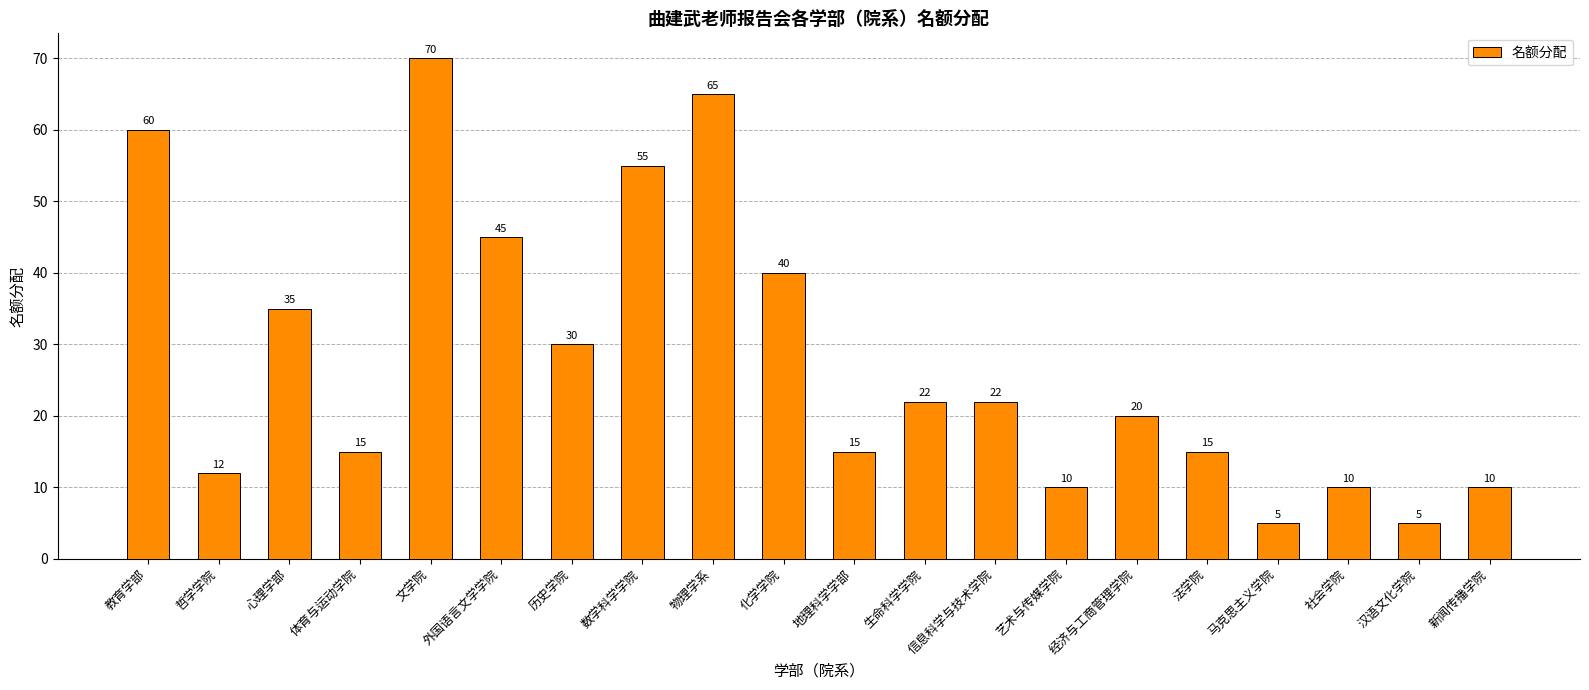

Reading right to left, what are all the values shown in this chart?

新闻传播学院=10	汉语文化学院=5	社会学院=10	马克思主义学院=5	法学院=15	经济与工商管理学院=20	艺术与传媒学院=10	信息科学与技术学院=22	生命科学学院=22	地理科学学部=15	化学学院=40	物理学系=65	数学科学学院=55	历史学院=30	外国语言文学学院=45	文学院=70	体育与运动学院=15	心理学部=35	哲学学院=12	教育学部=60